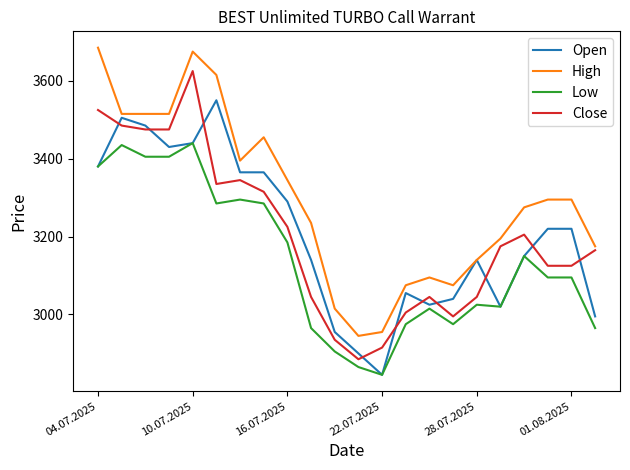

How many lines are shown in the chart?

4